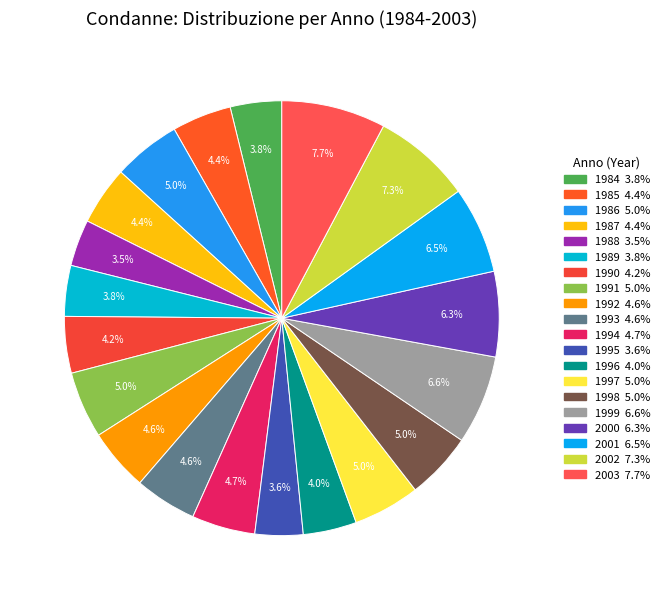

What is the smallest slice in the pie chart?

1988